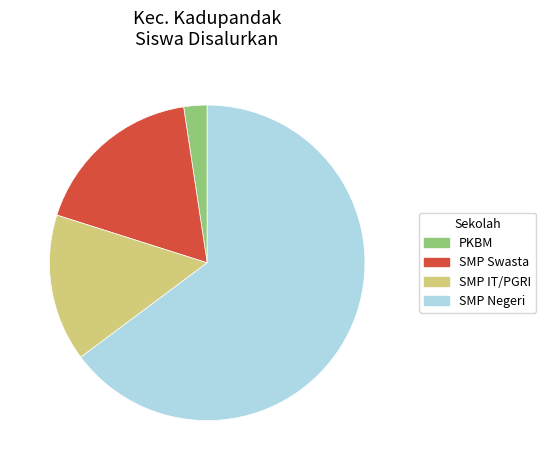

Does any single category account for the majority?

Yes